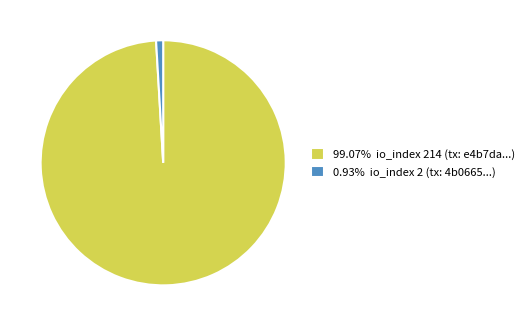

Do 99.07% io_index 214 (tx: e4b7da...) and 0.93% io_index 2 (tx: 4b0665...) together represent more than half of the pie?

Yes